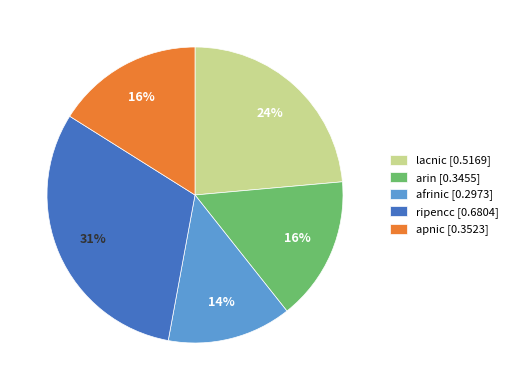

True or false: afrinic accounts for 14% of the total.

True